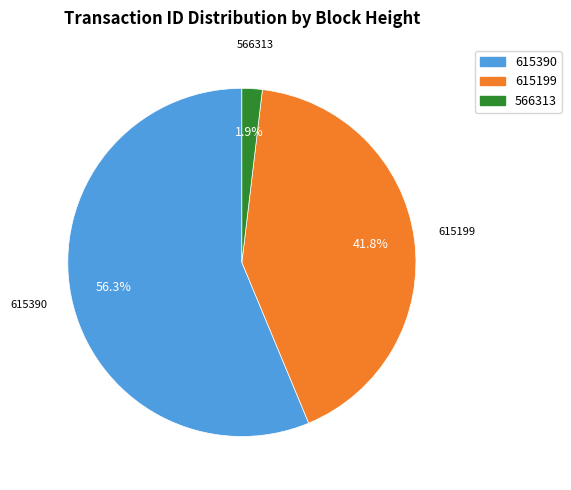

Combined, do 615390 and 566313 account for over 50%?

Yes